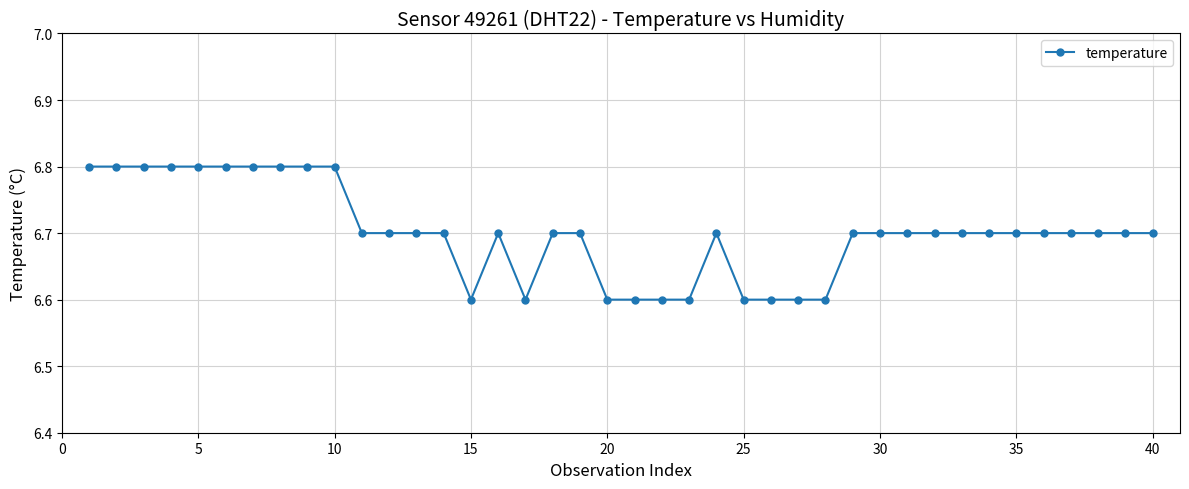

True or false: there are more than 1 points higher than both neighbors.

True